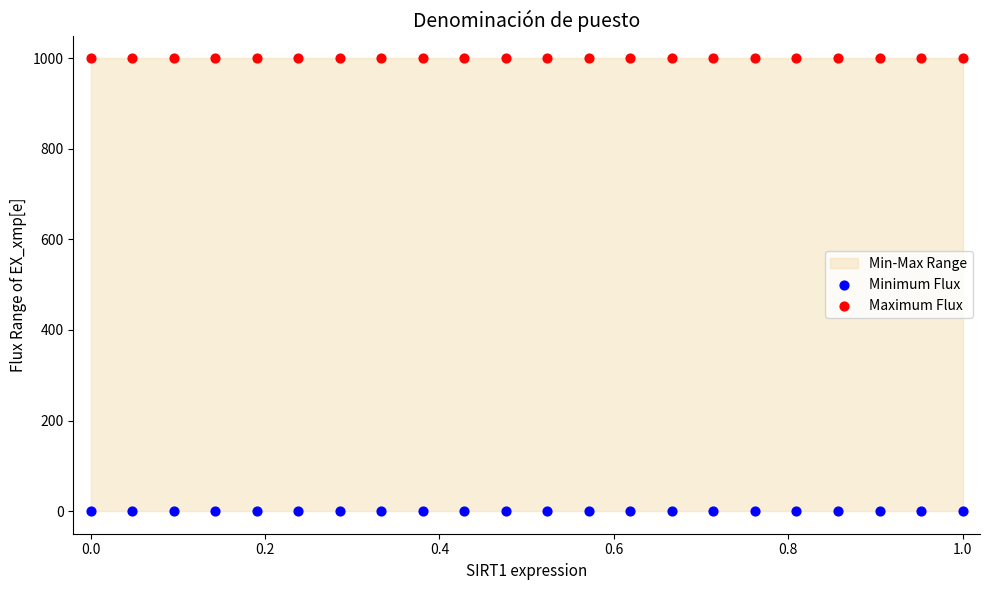

Which series reaches the minimum Y coordinate?

Minimum Flux